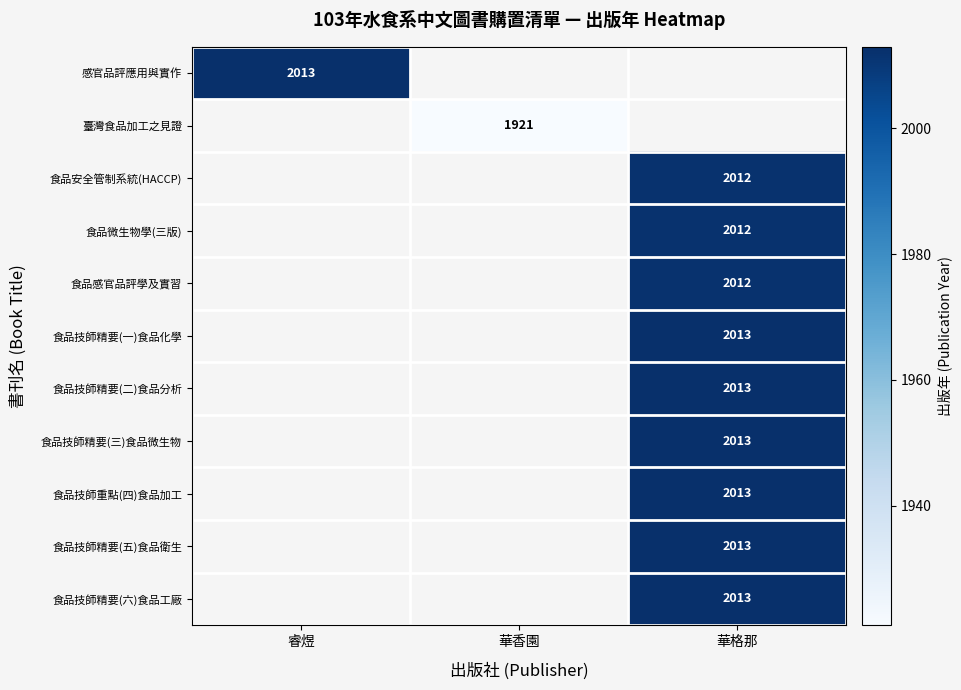

True or false: 臺灣食品加工之見證 has a value of 1921 at 華香園.

True